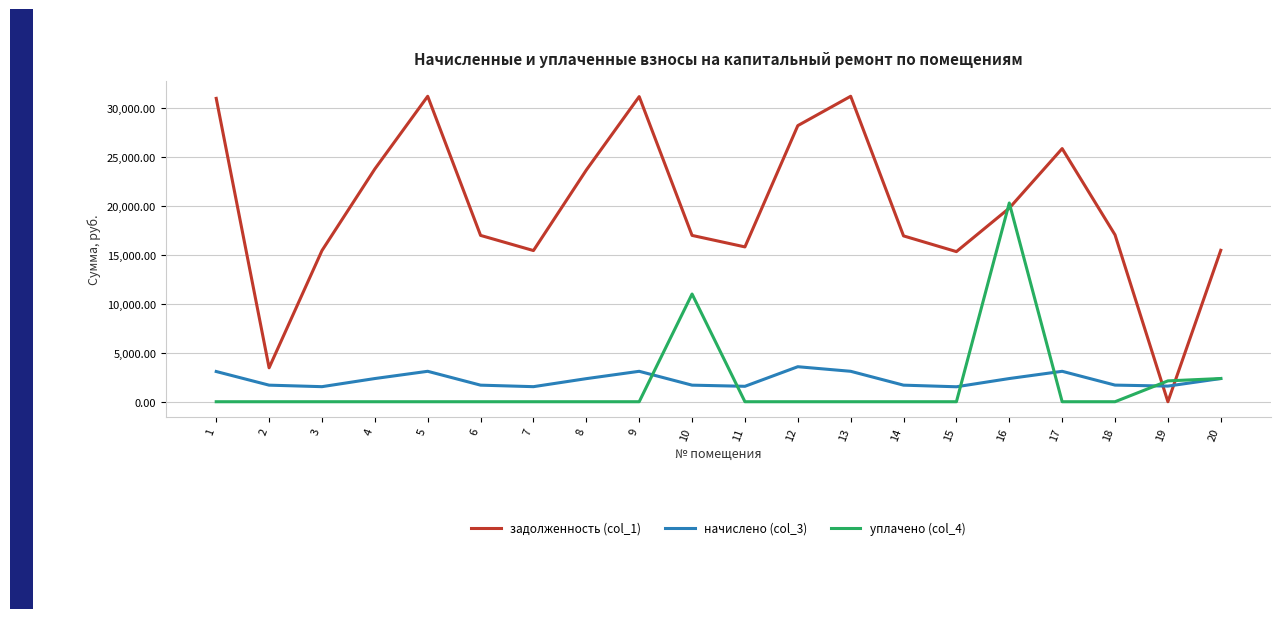

True or false: начислено (col_3) and задолженность (col_1) cross at least once.

True